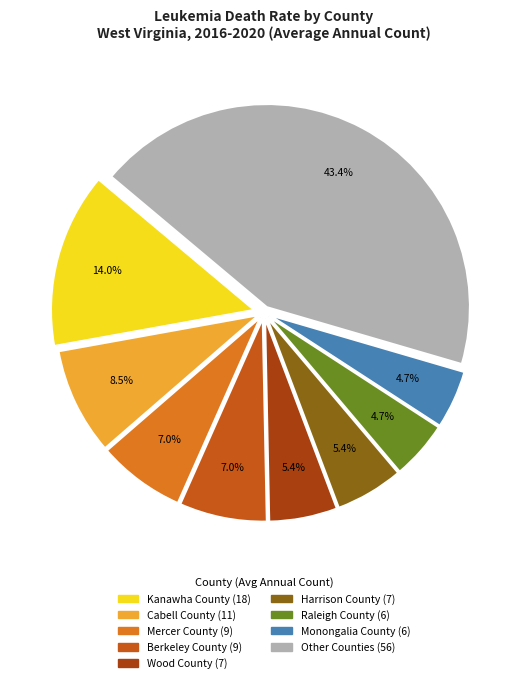

Is there a majority slice in this chart?

No